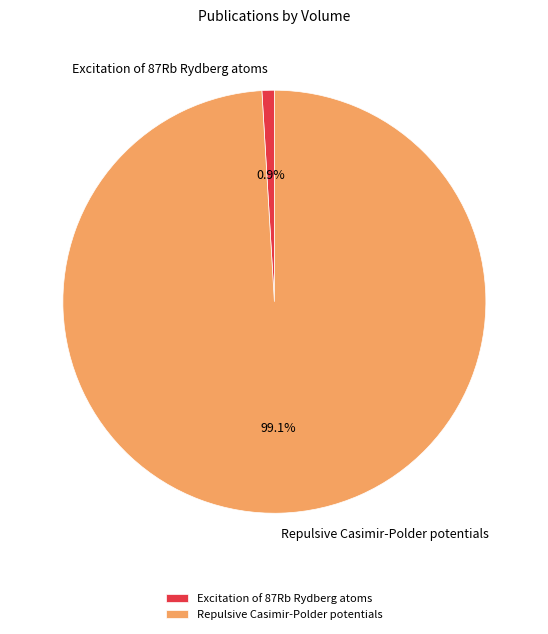

What is the total percentage of Excitation of 87Rb Rydberg atoms and Repulsive Casimir-Polder potentials?

100.0%